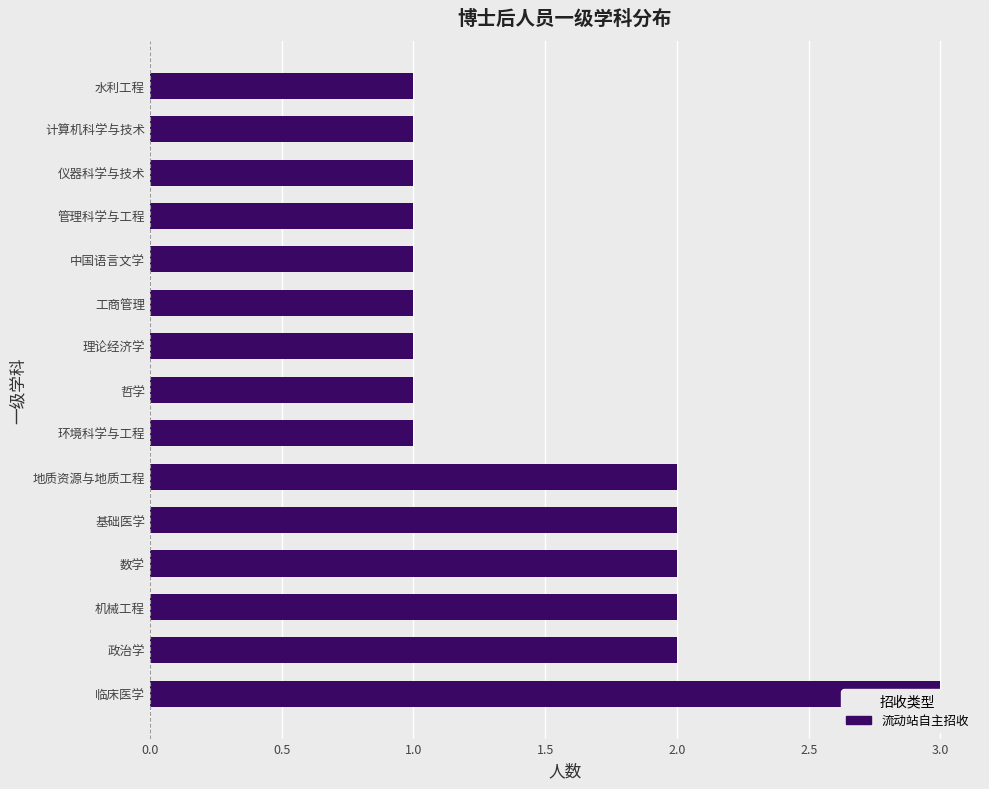

The chart shows a value of 3 at 政治学. True or false?

False